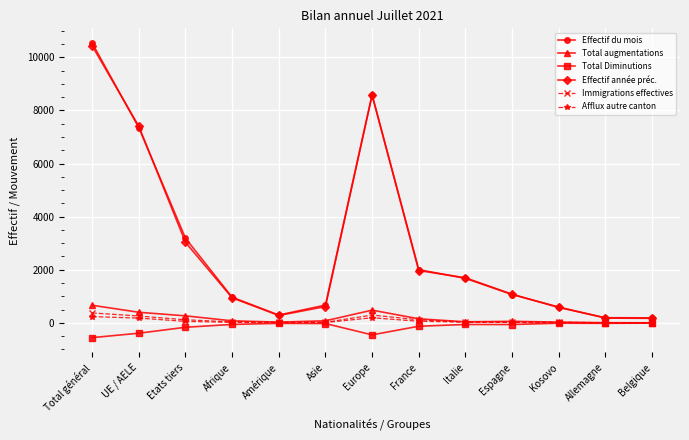

Is it true that Effectif année préc. equals 279 at Amérique?

True